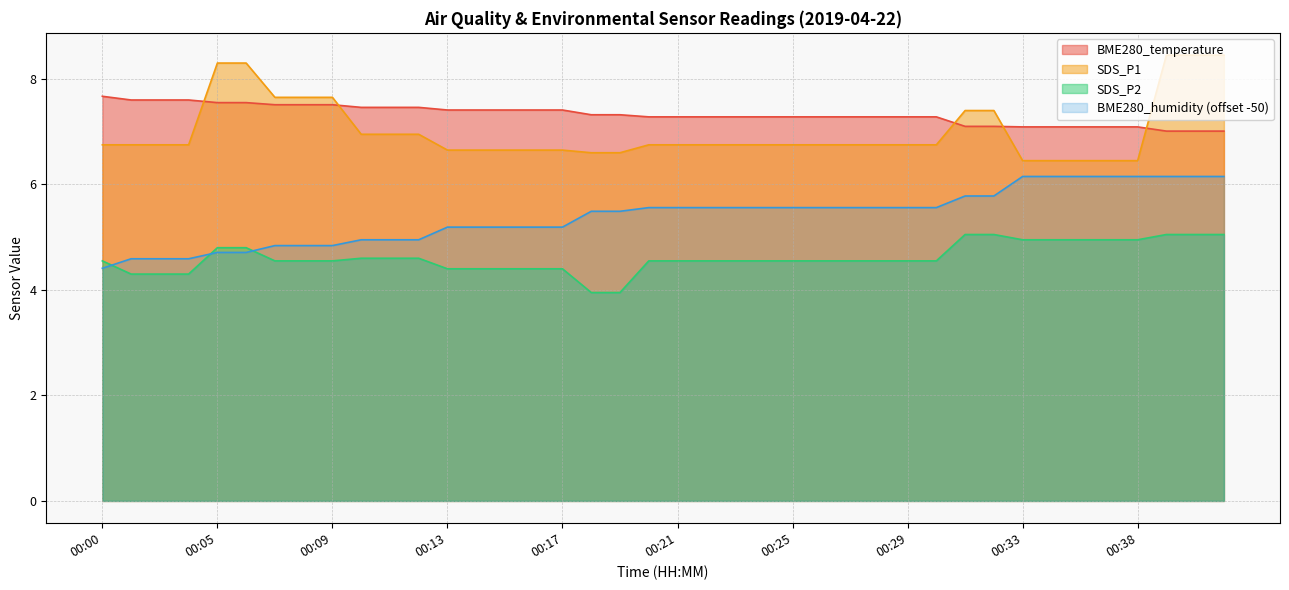

Which series changed the most between 00:05 and 00:20?

SDS_P1